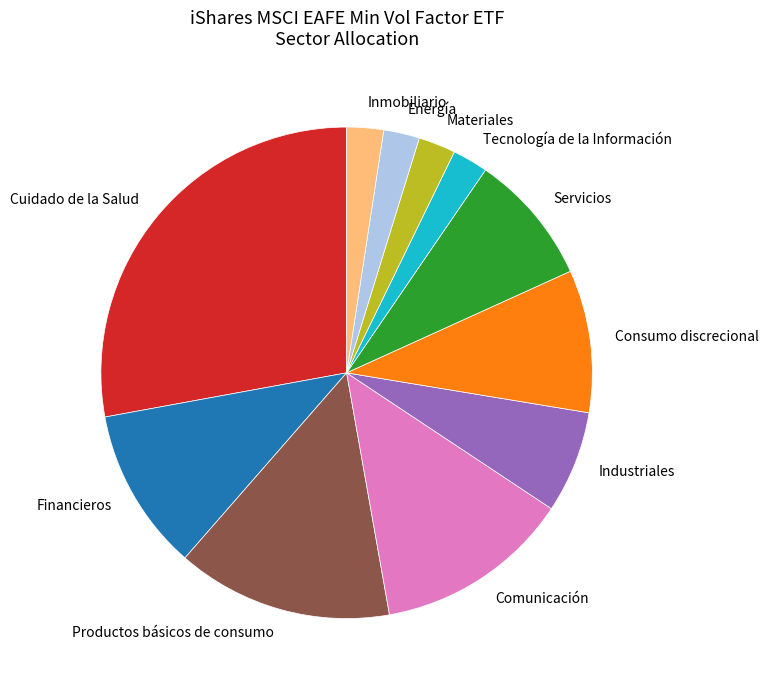

Which slice is the largest?

Cuidado de la Salud